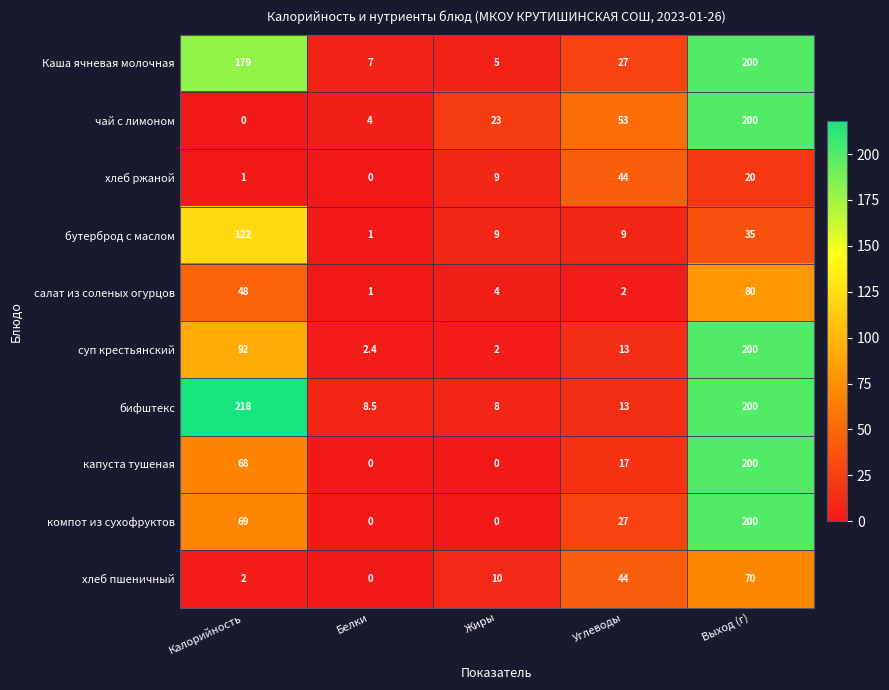

At which category is the sum across all series the highest?

Выход (г)